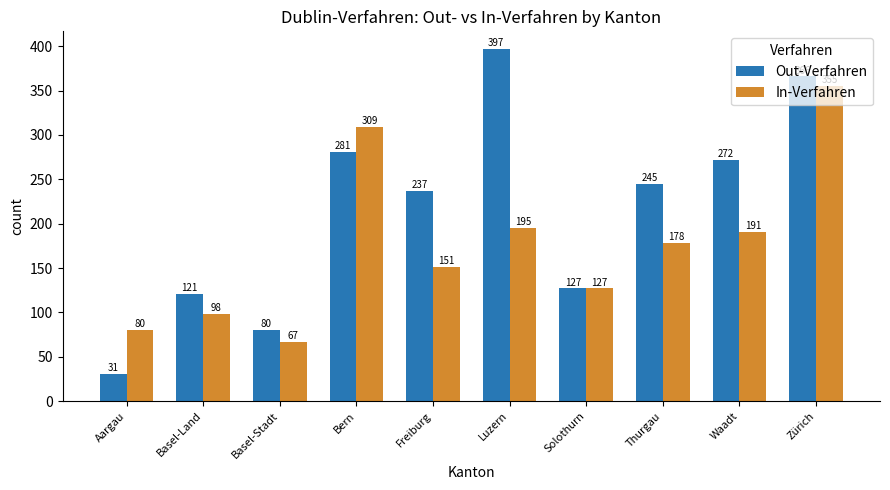

What is the difference between the In-Verfahren values at Waadt and Basel-Land?

93